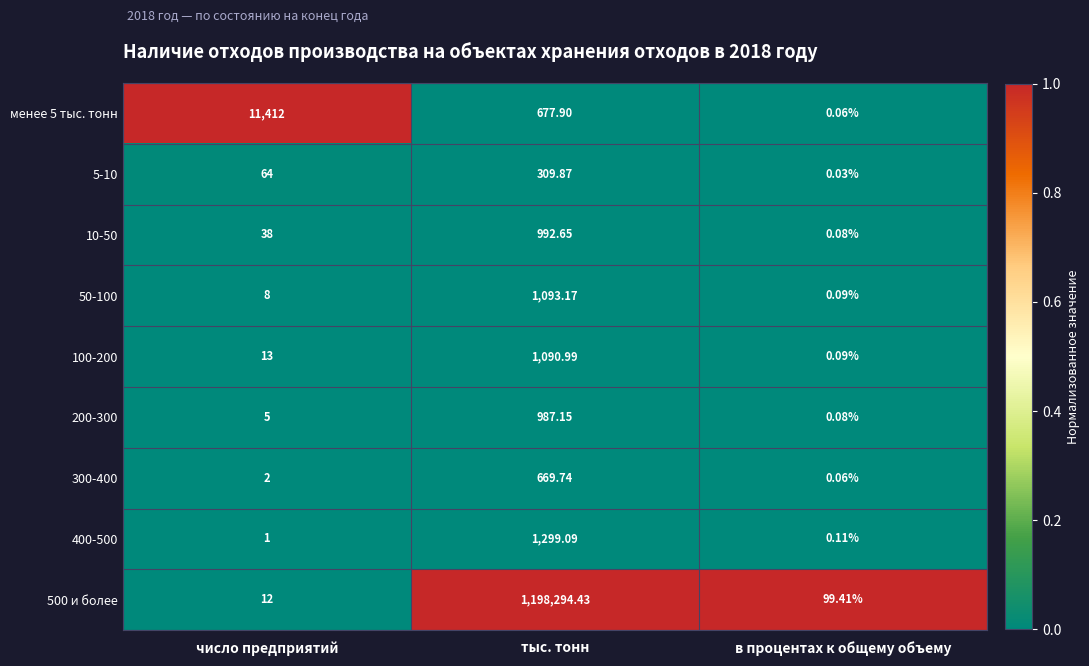

At which category does the chart reach its minimum across all series?

в процентах к общему объему